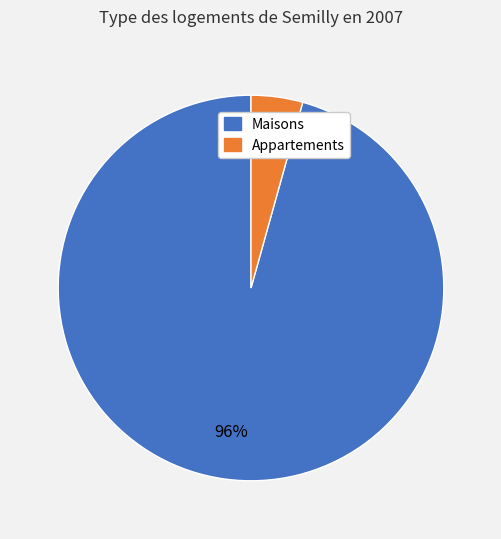

Does any single category account for the majority?

Yes